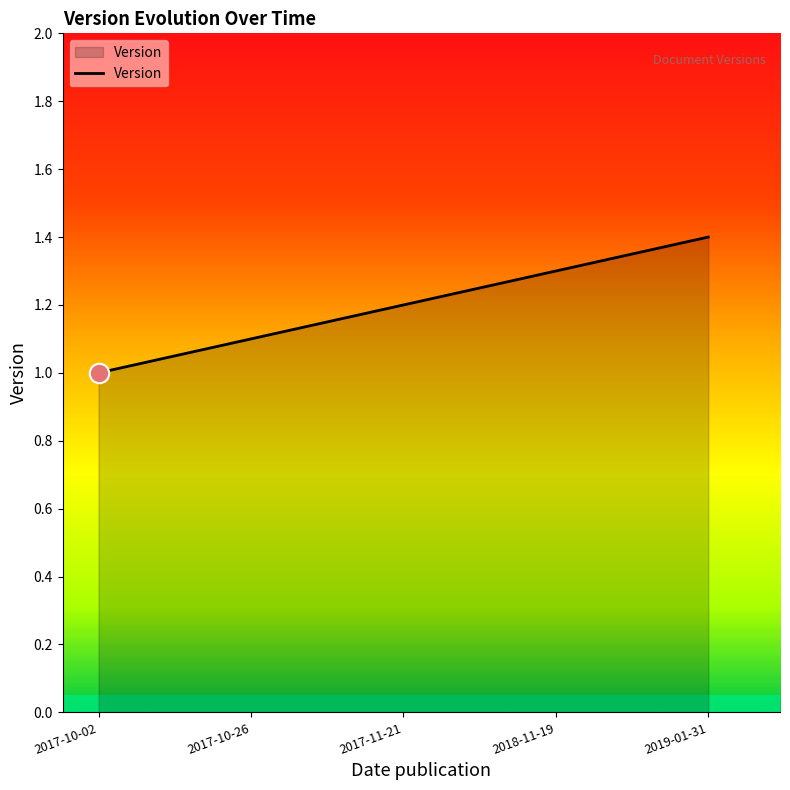

Count the number of values greater than 1.

4